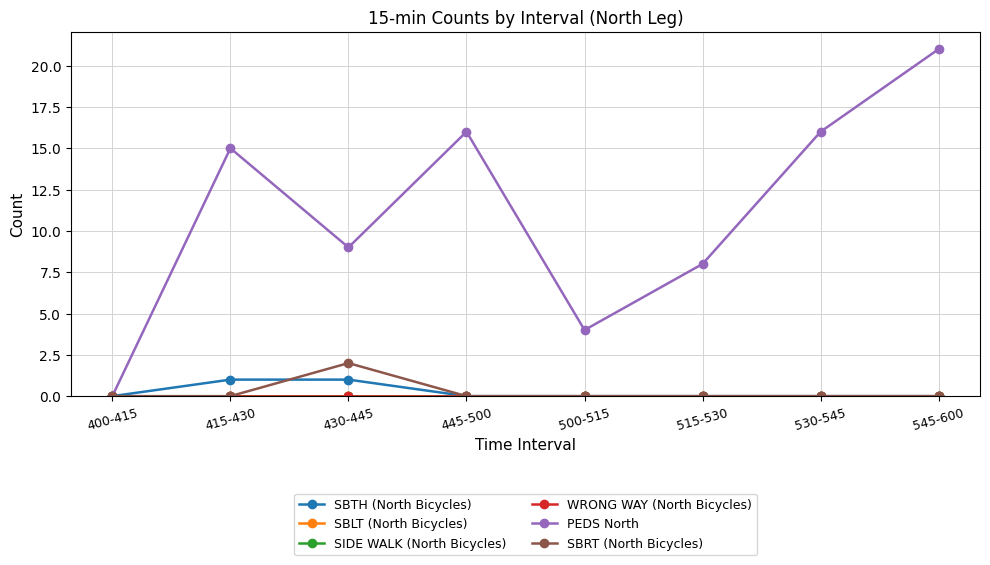

Is the value of SIDE WALK (North Bicycles) at 515-530 greater than the value of SBLT (North Bicycles) at 545-600?

No